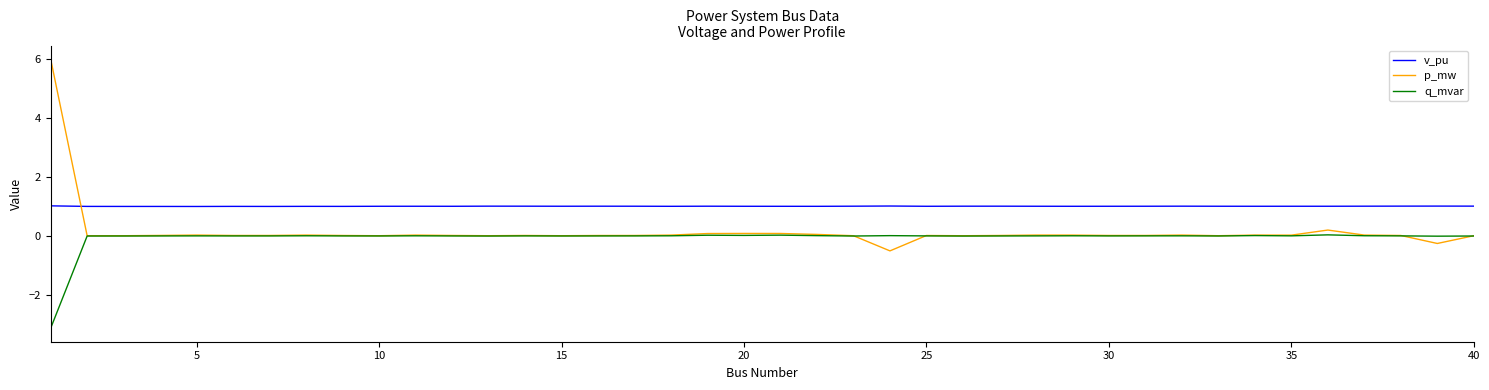

Which series has the largest total across all categories?

v_pu